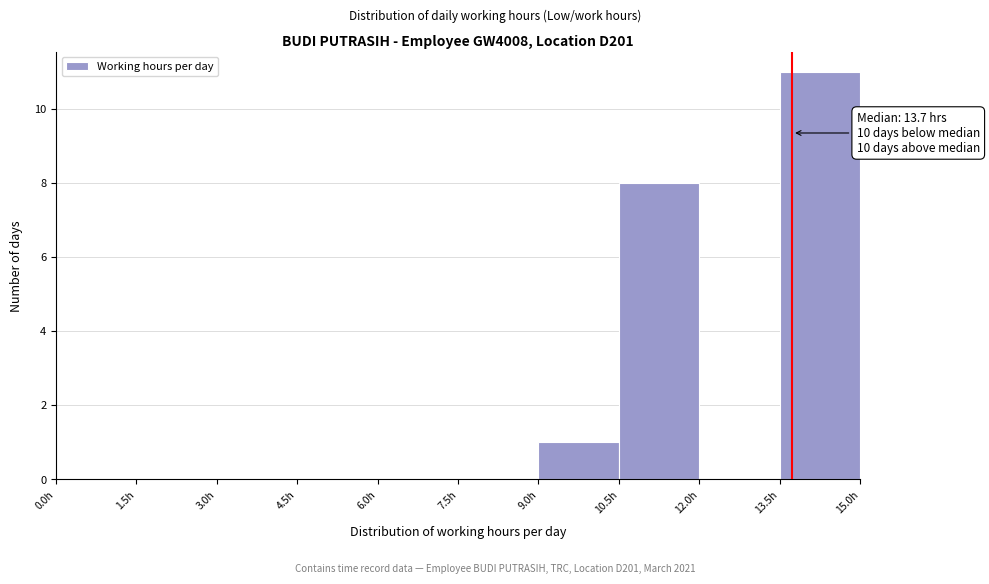

Which range on the x-axis has the tallest bar?

13.5 to 15.0